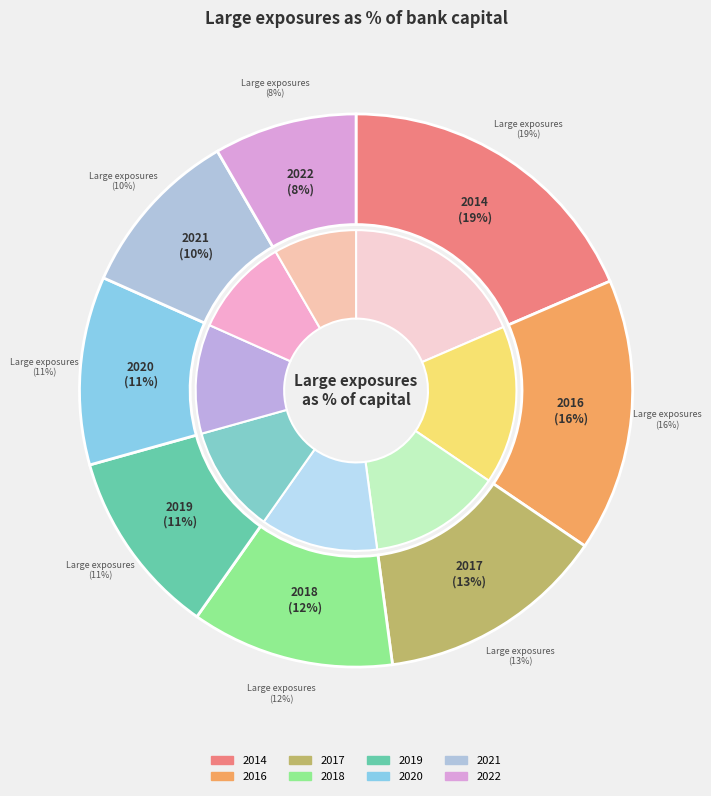

Which has a higher value, 2016 or 2020?

2016